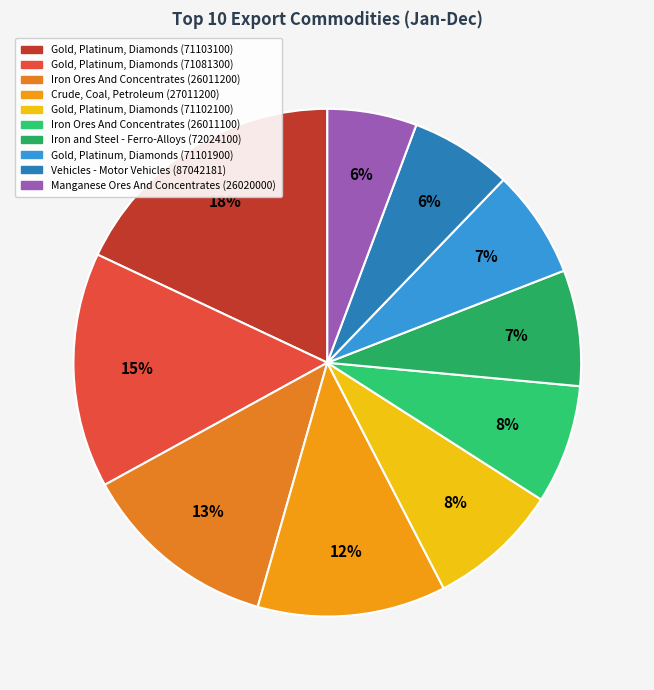

Count the number of slices in the pie.

10